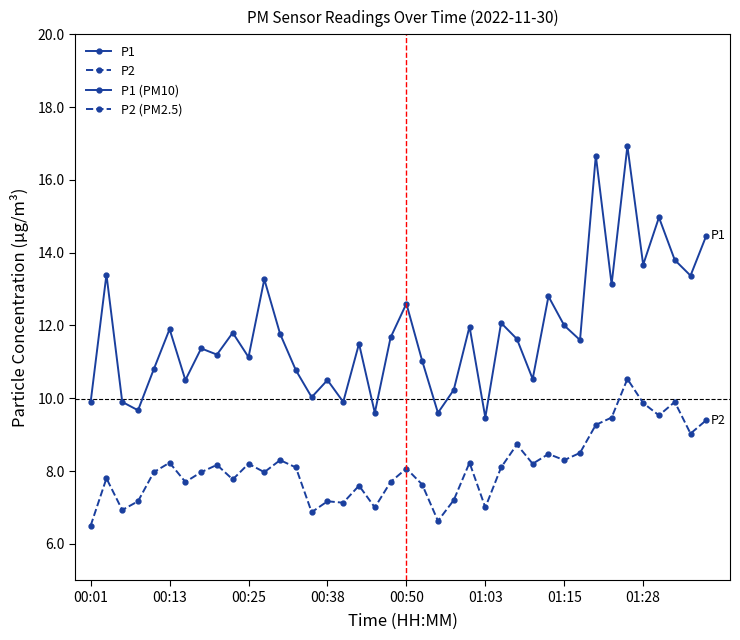

How many interior local peaks does the P2 series have?

13